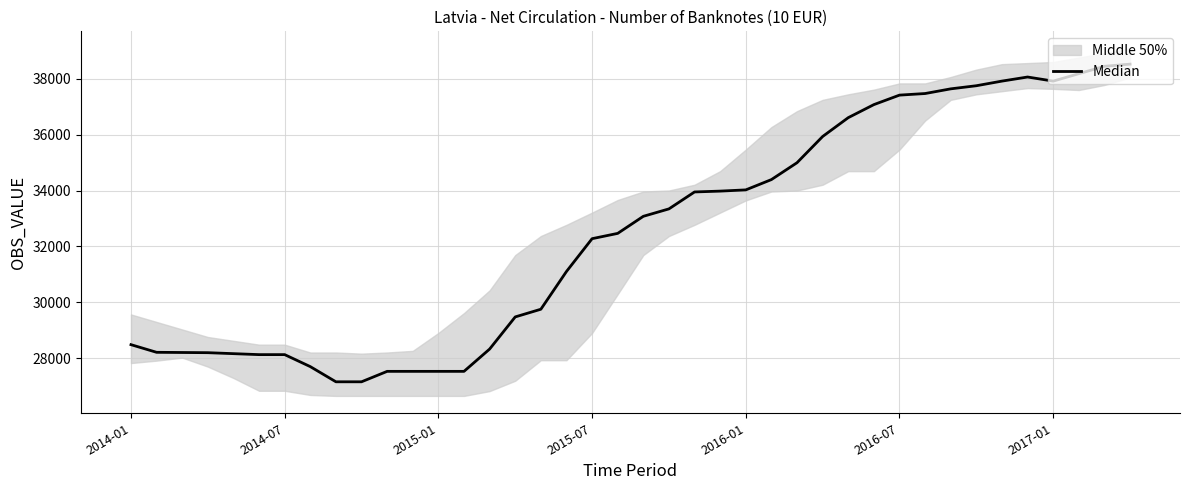

At which category does the chart reach its minimum across all series?

8